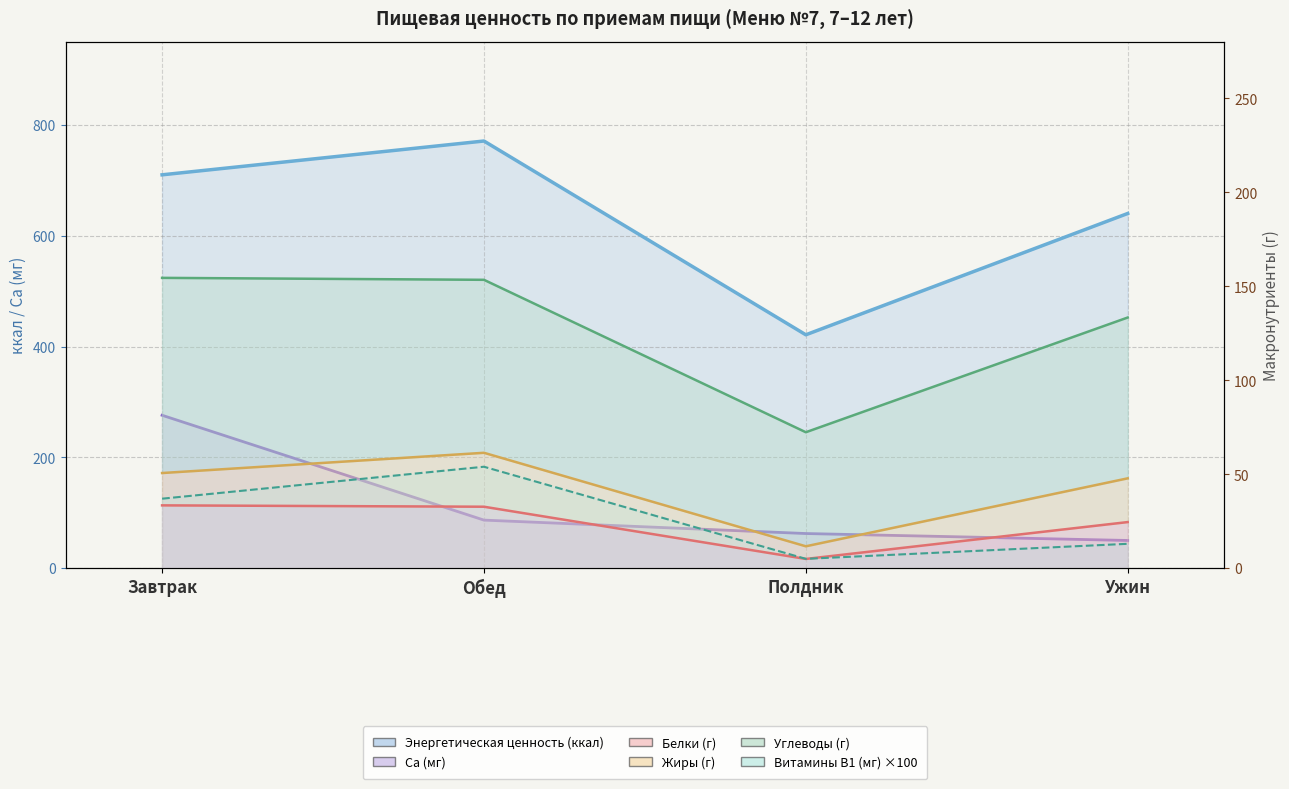

True or false: Белки (г) has more than 0 interior local peaks.

False